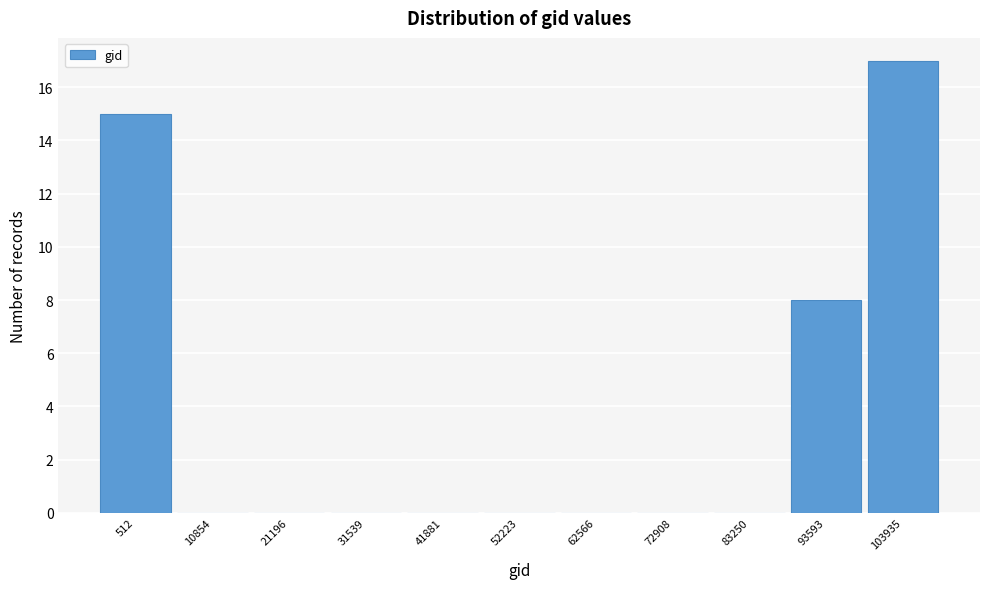

Reading left to right, what are all the values shown in this chart?

512=15	10854=0	21196=0	31539=0	41881=0	52223=0	62566=0	72908=0	83250=0	93593=8	103935=17